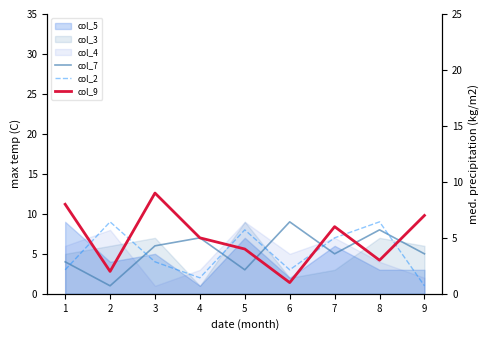

At how many categories does at least one series exceed 2?

9